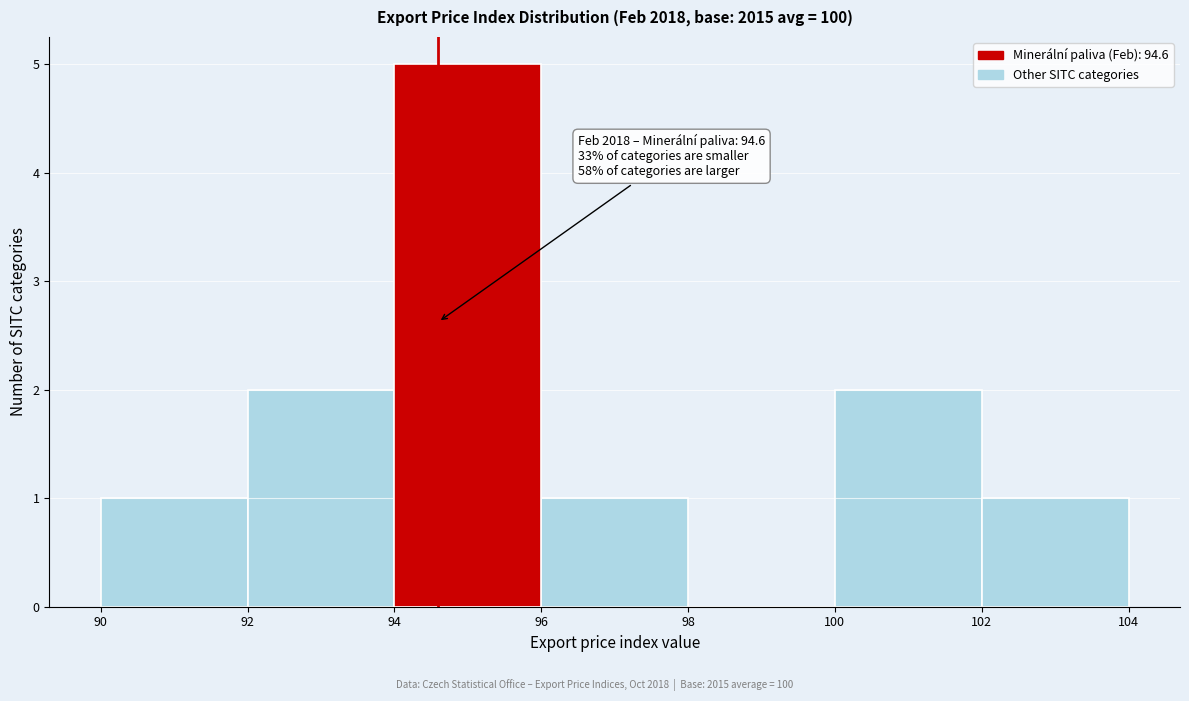

Which range on the x-axis has the tallest bar?

94 to 96